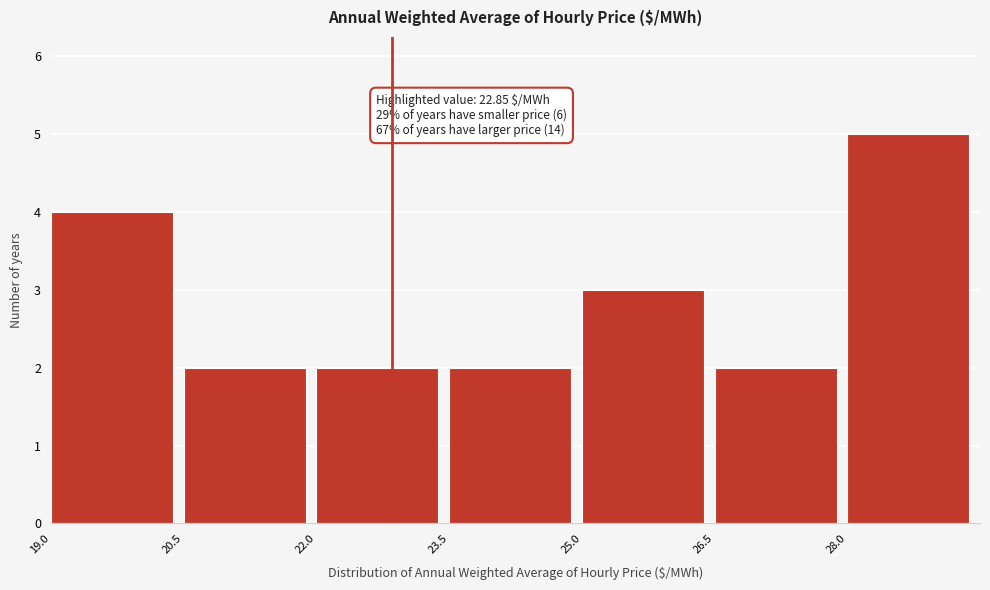

Which range on the x-axis has the tallest bar?

28.0 to 29.5